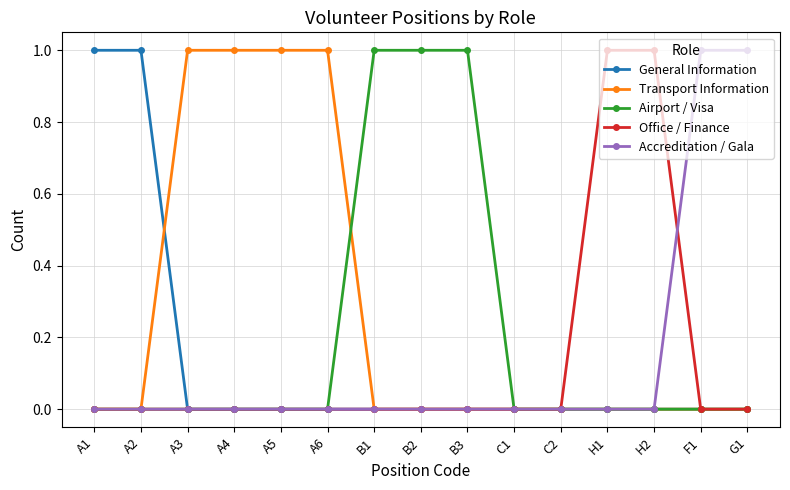

What is the label of the 7th point from the right?

B3